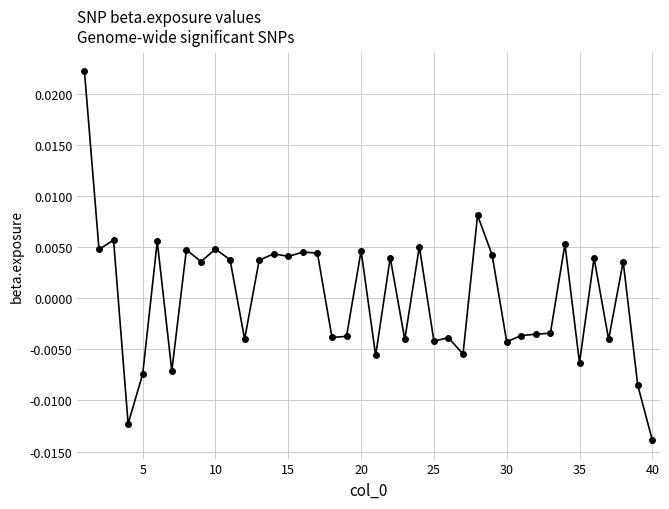

True or false: there are more than 2 points higher than both neighbors.

True